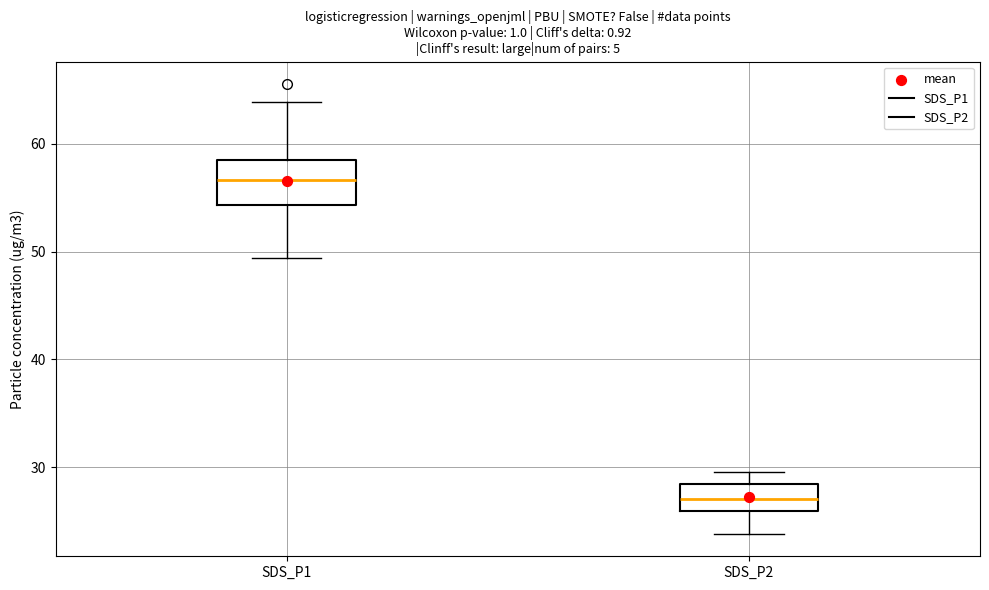

Which box's median line is the highest?

SDS_P1